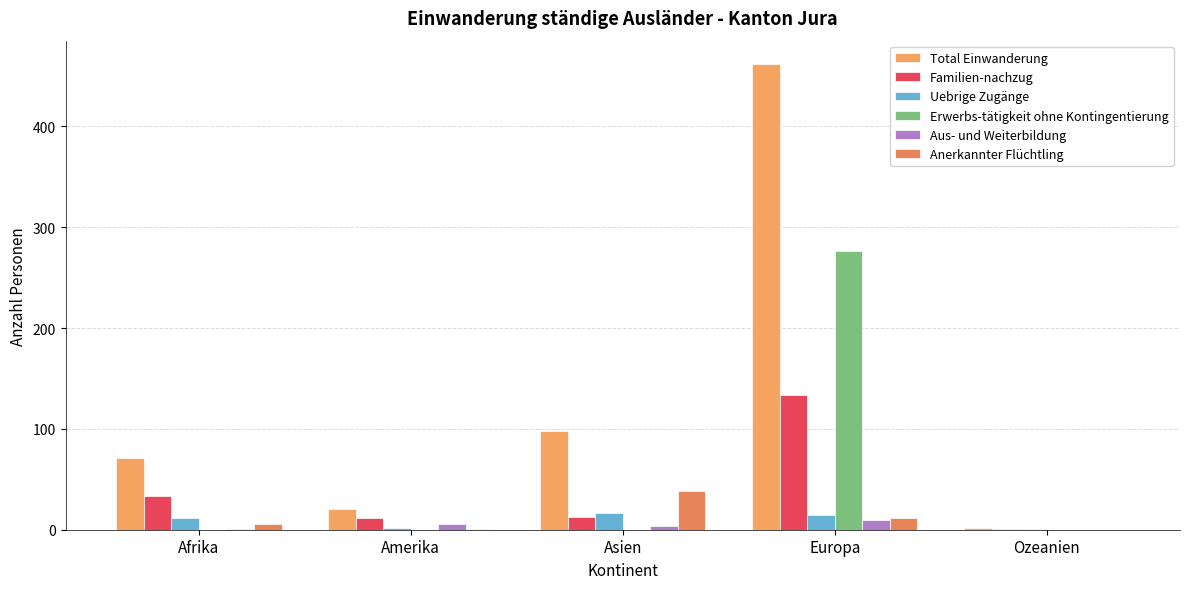

Which category has the highest value in the Total Einwanderung series?

Europa